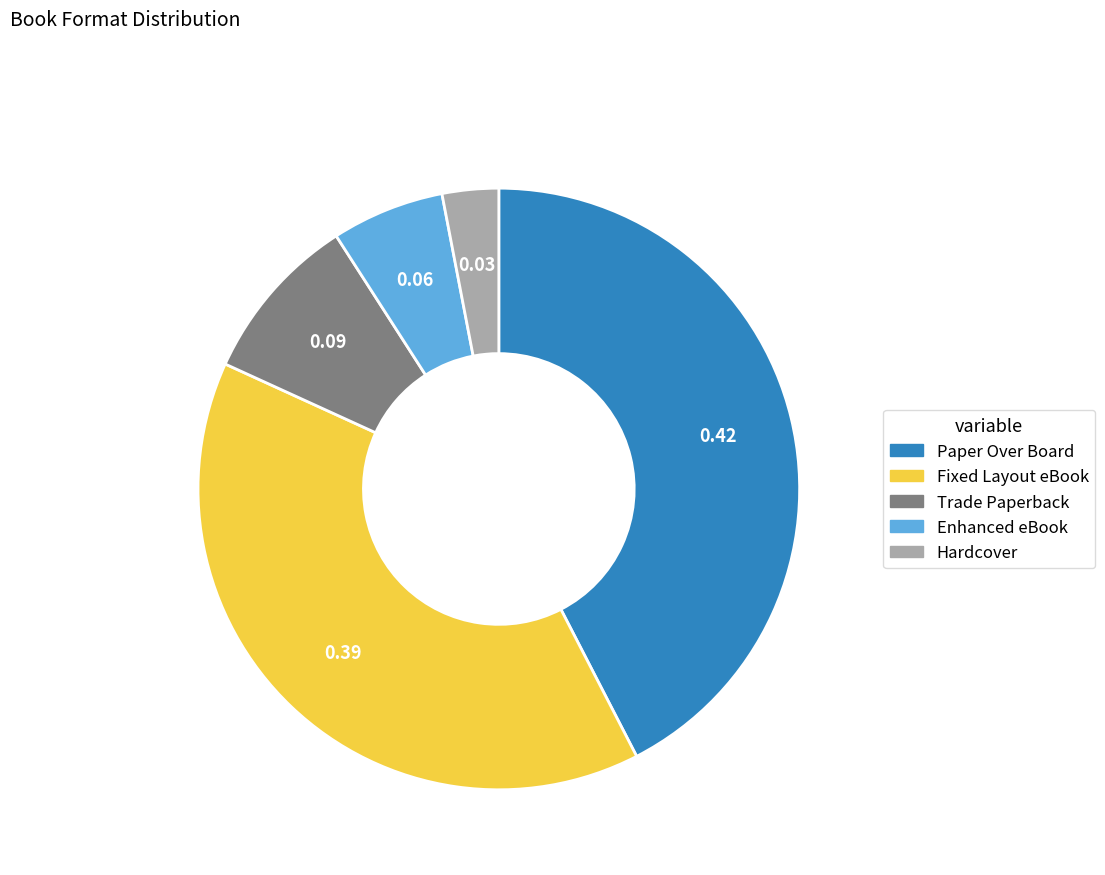

Count the number of slices in the pie.

5